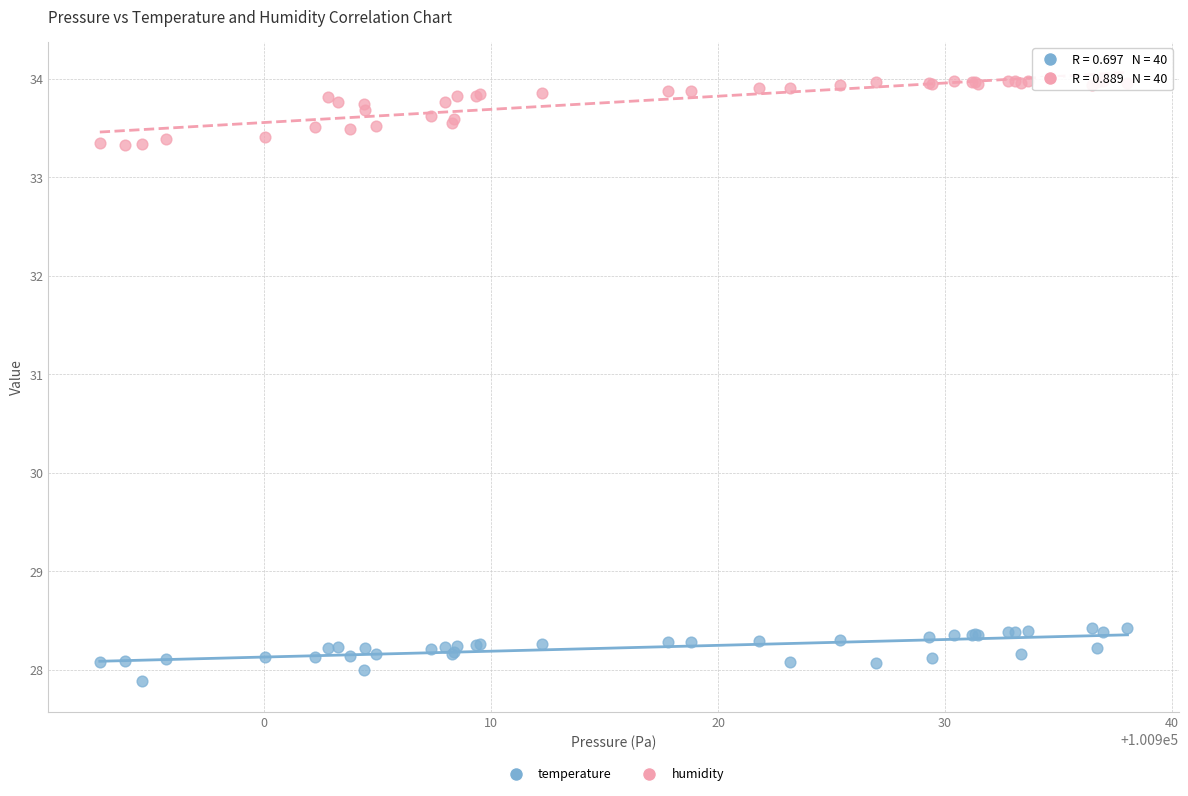

What are all the series names shown in the legend?

temperature, humidity